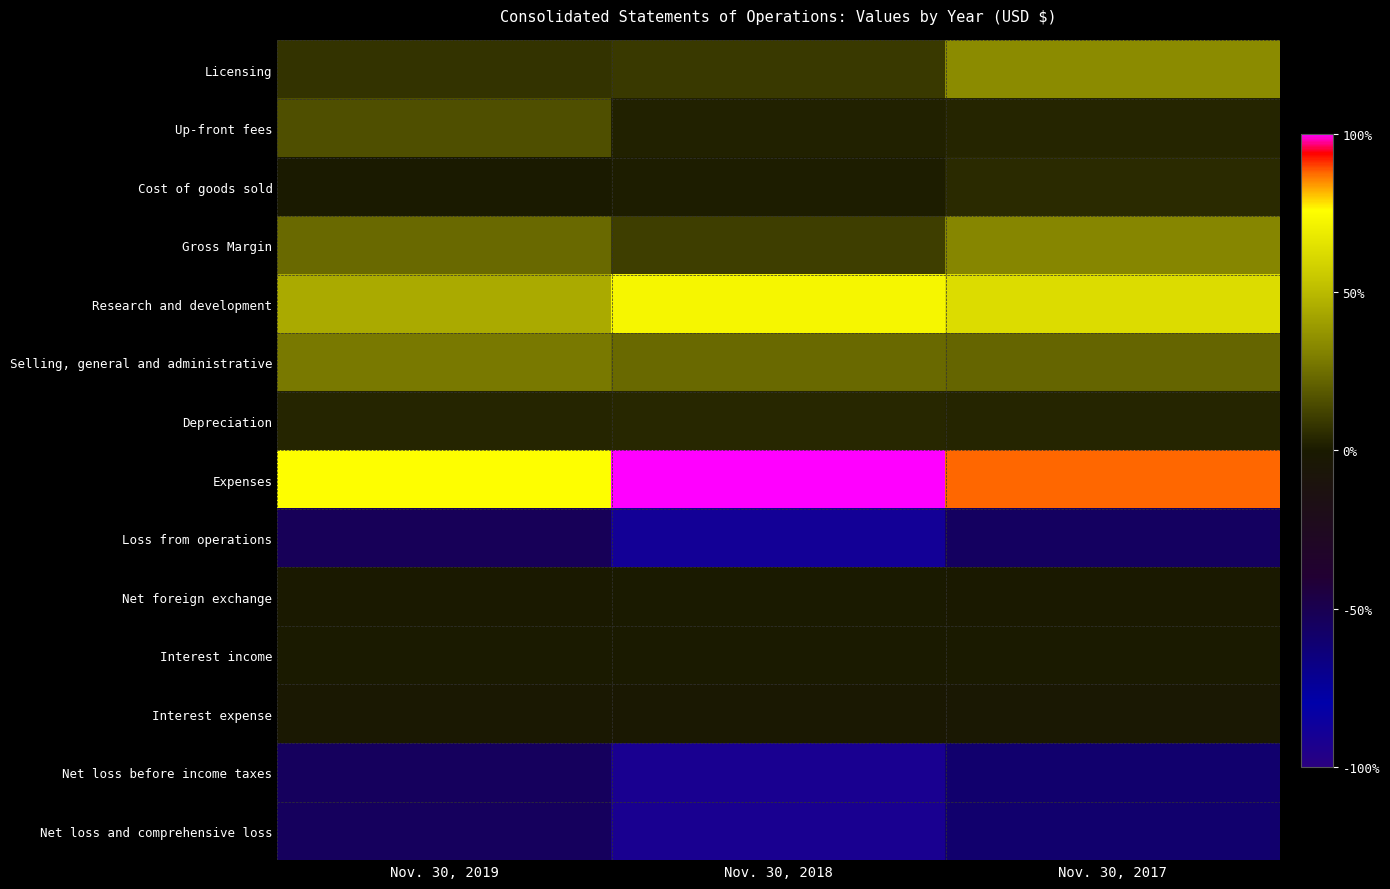

How many data points does each series have?

3